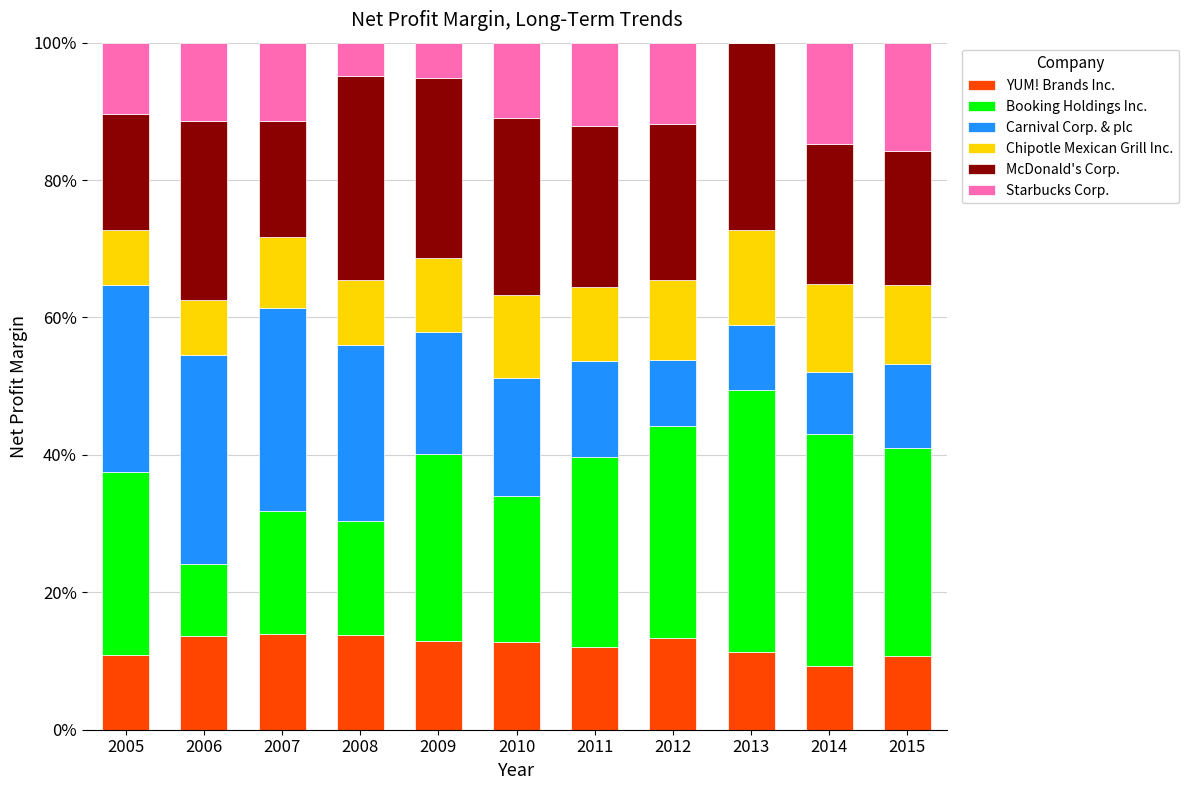

What are all the series names shown in the legend?

YUM! Brands Inc., Booking Holdings Inc., Carnival Corp. & plc, Chipotle Mexican Grill Inc., McDonald's Corp., Starbucks Corp.